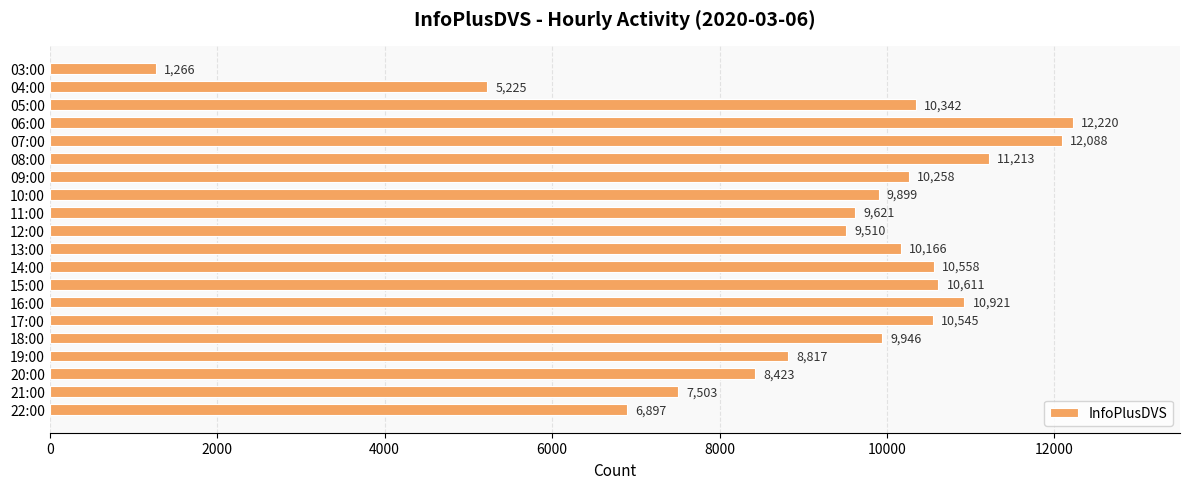

How many bars are there in total?

20